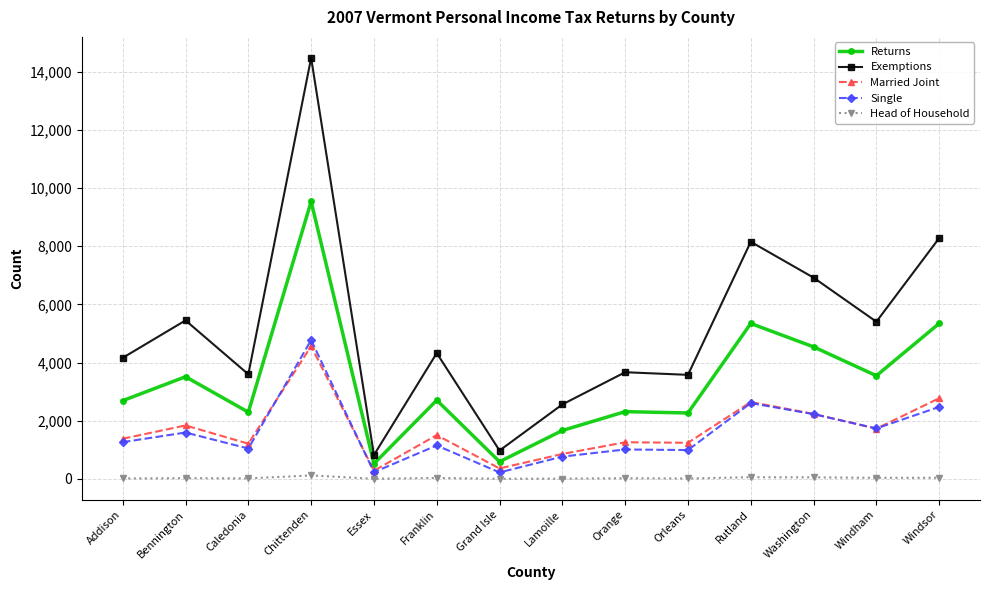

Where is the first local minimum for Married Joint?

Caledonia